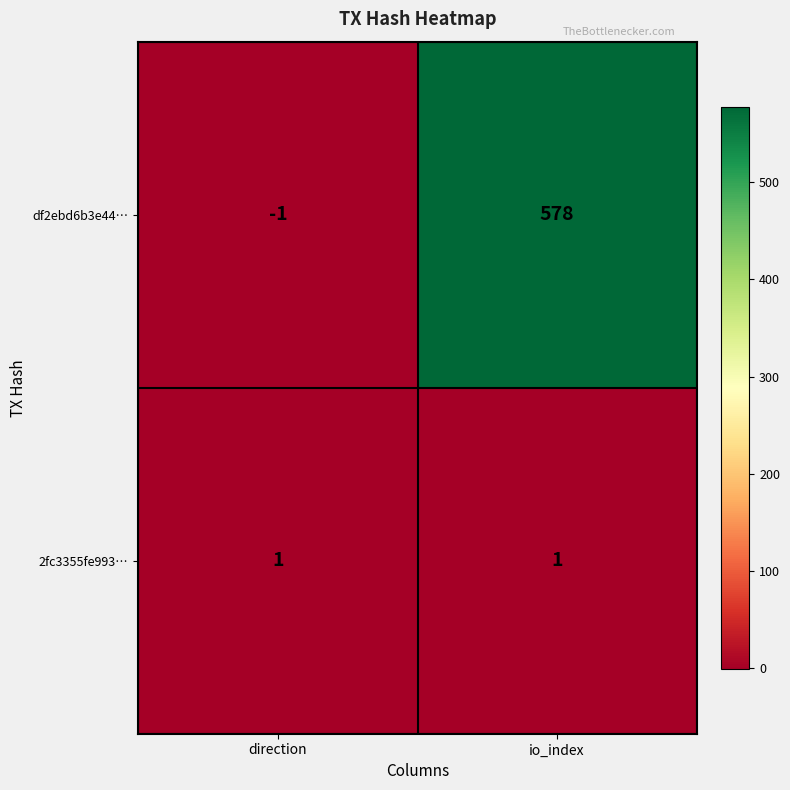

The df2ebd6b3e44… series shows 578 at io_index. True or false?

True